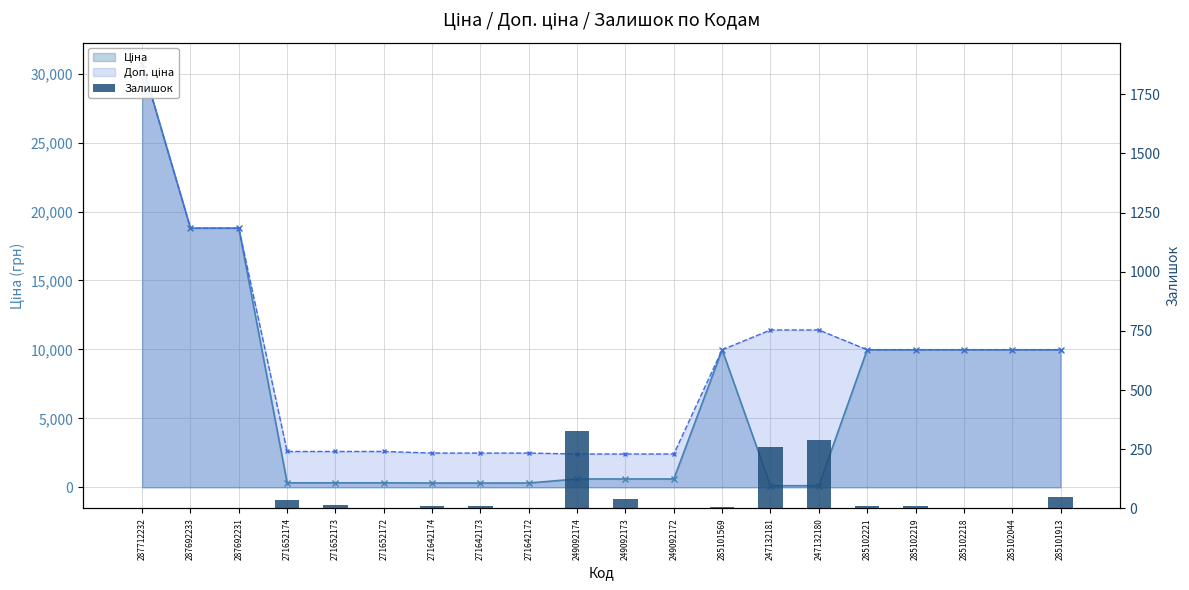

Does the chart contain stacked bars?

No